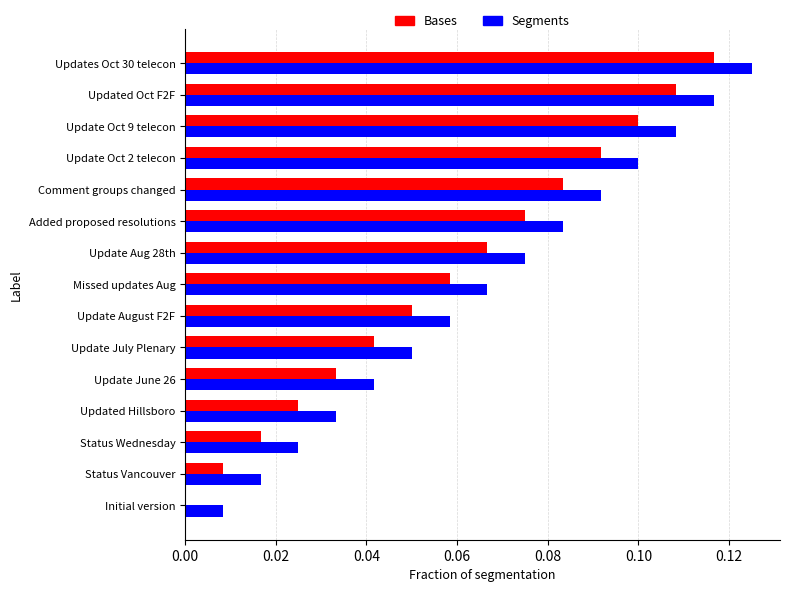

Is it true that Segments equals 0.1 at Missed updates Aug?

True